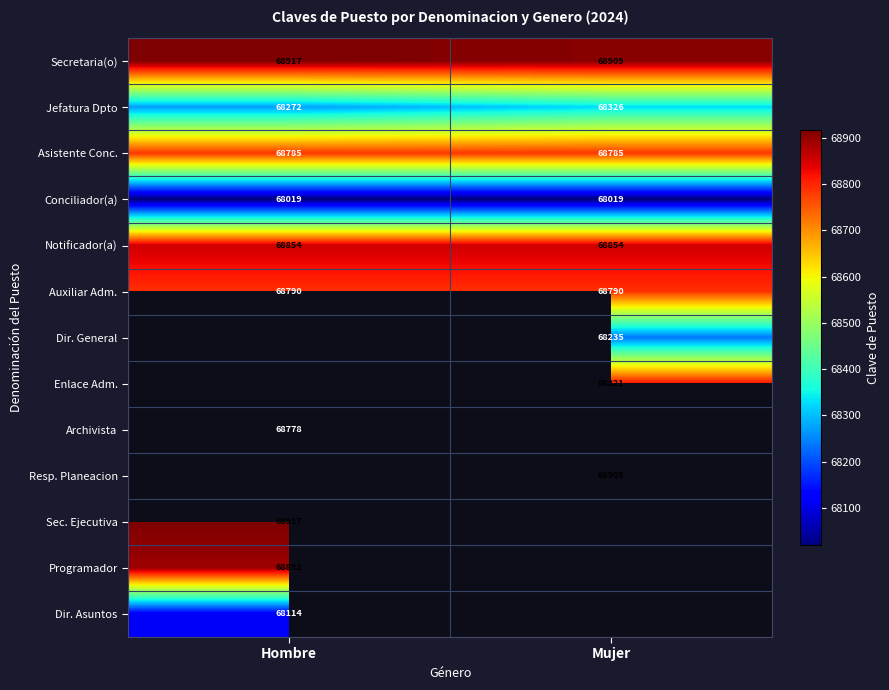

What is the sum of the Conciliador(a) values at Mujer and Hombre?

136038